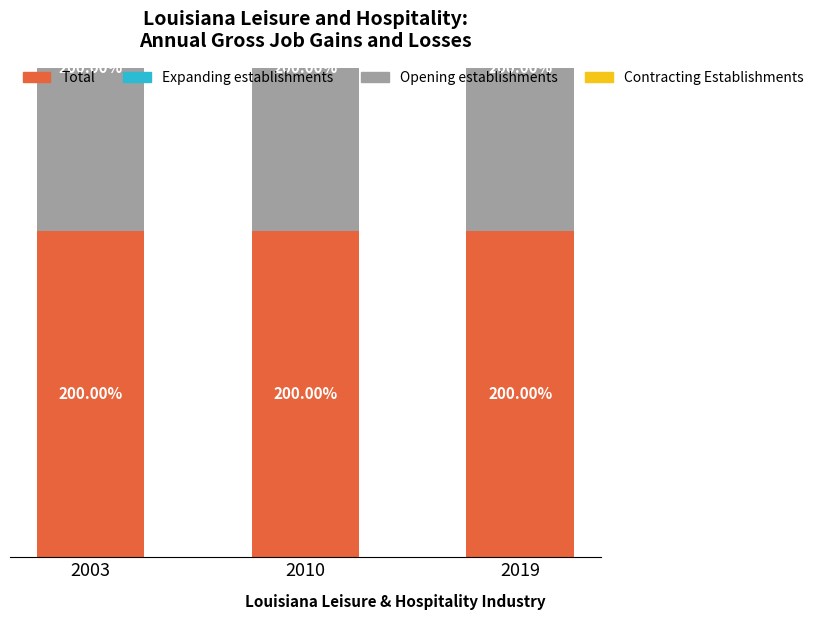

List the series in order of their peak value, highest first.

Total, Opening establishments, Expanding establishments, Contracting Establishments